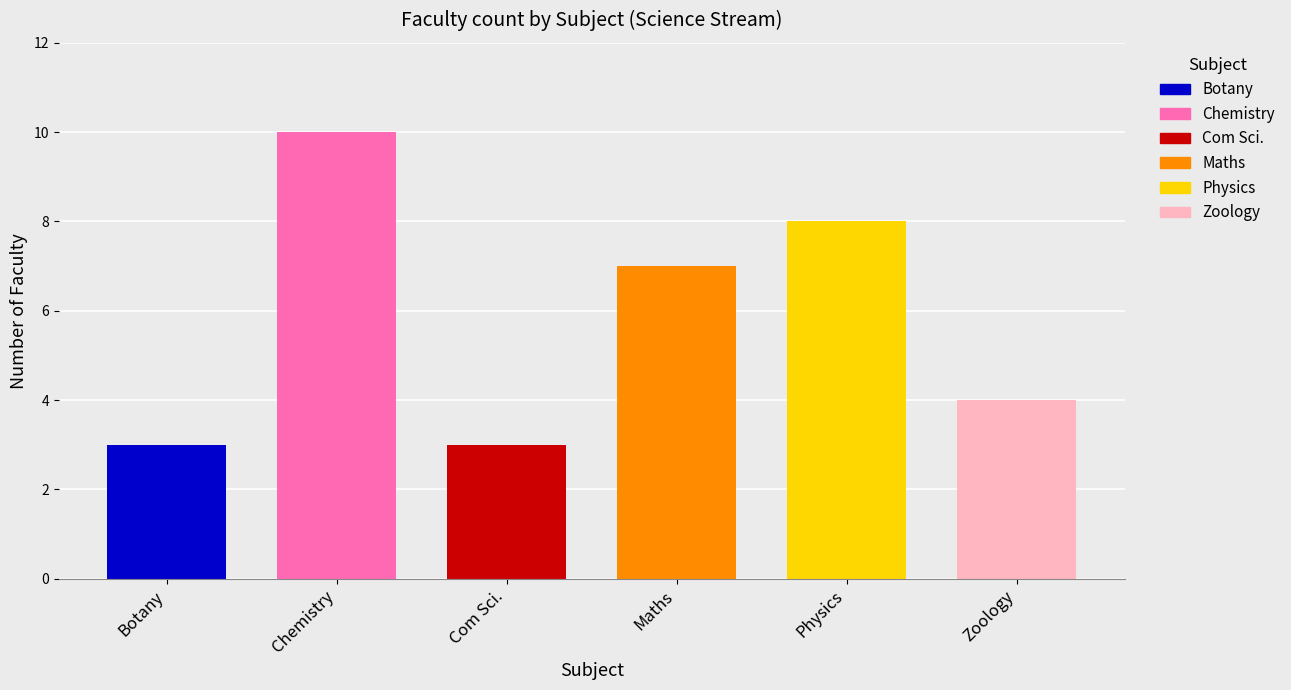

How many bars are there in total?

6